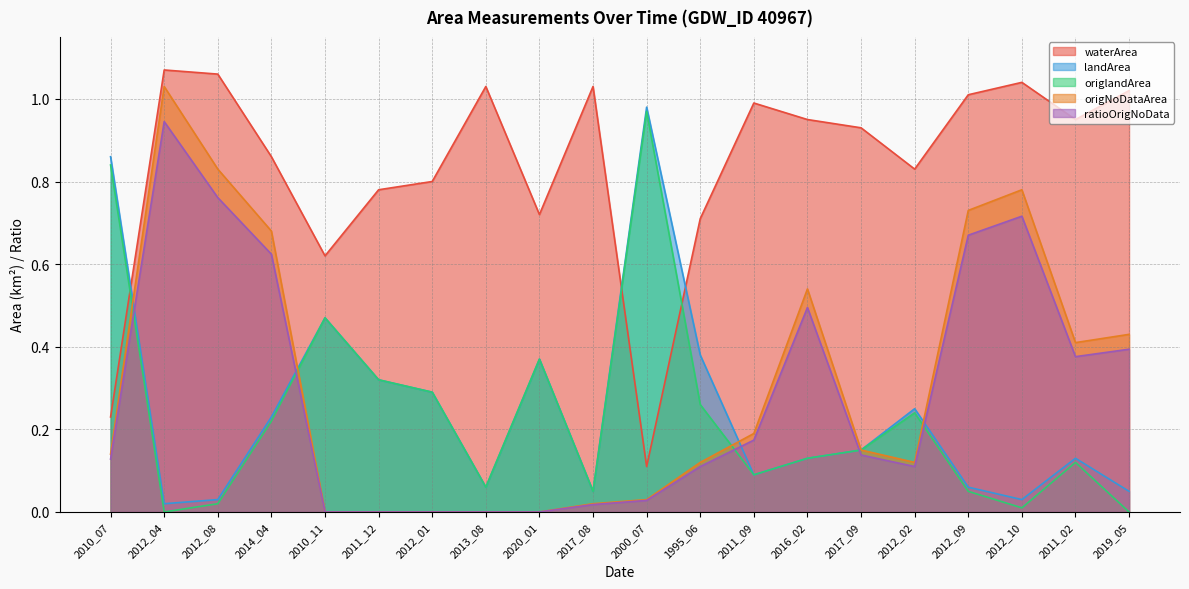

Reading right to left, extract all data points from this chart.

waterArea: 1.0	0.9	1.0	1.0	0.8	0.9	0.9	1.0	0.7	0.1	1.0	0.7	1.0	0.8	0.8	0.6	0.9	1.1	1.1	0.2
landArea: 0.1	0.1	0.0	0.1	0.2	0.1	0.1	0.1	0.4	1.0	0.1	0.4	0.1	0.3	0.3	0.5	0.2	0.0	0.0	0.9
origlandArea: 0.0	0.1	0.0	0.1	0.2	0.1	0.1	0.1	0.3	1.0	0.1	0.4	0.1	0.3	0.3	0.5	0.2	0.0	0.0	0.8
origNoDataArea: 0.4	0.4	0.8	0.7	0.1	0.1	0.5	0.2	0.1	0.0	0.0	0.0	0.0	0.0	0.0	0.0	0.7	0.8	1.0	0.1
ratioOrigNoData: 0.4	0.4	0.7	0.7	0.1	0.1	0.5	0.2	0.1	0.0	0.0	0.0	0.0	0.0	0.0	0.0	0.6	0.8	0.9	0.1